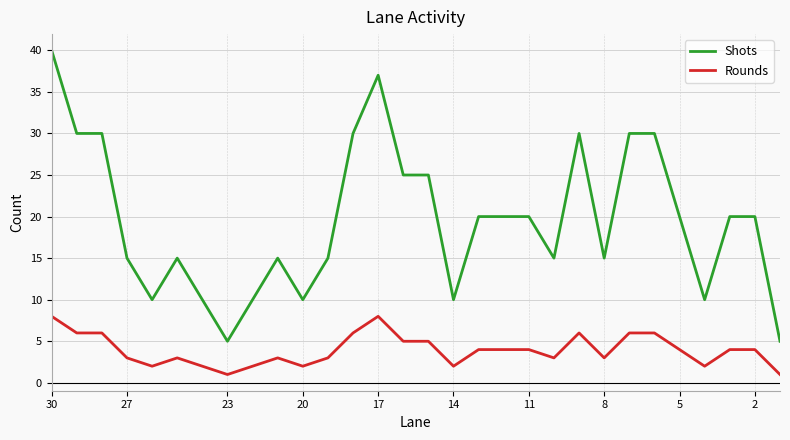

What is the label of the 16th point from the left?

14